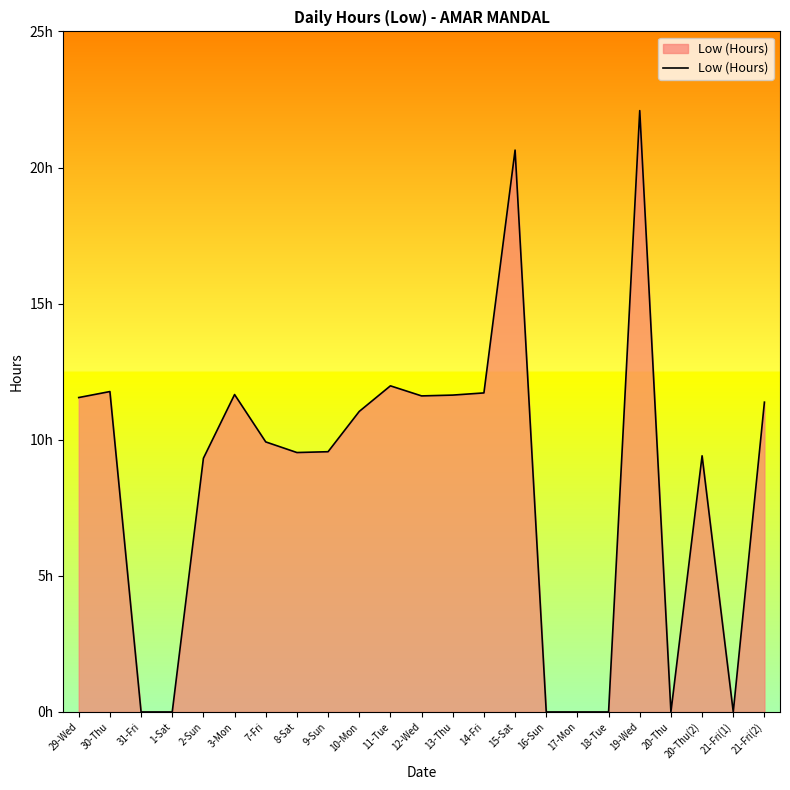

What is the greatest value displayed?

22.1